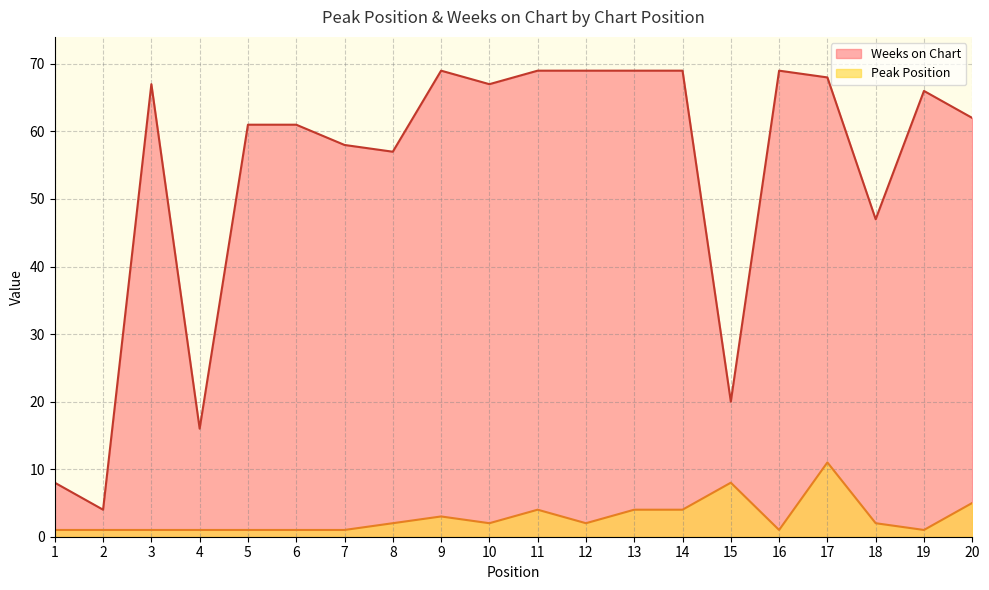

At which category is the sum across all series the highest?

17